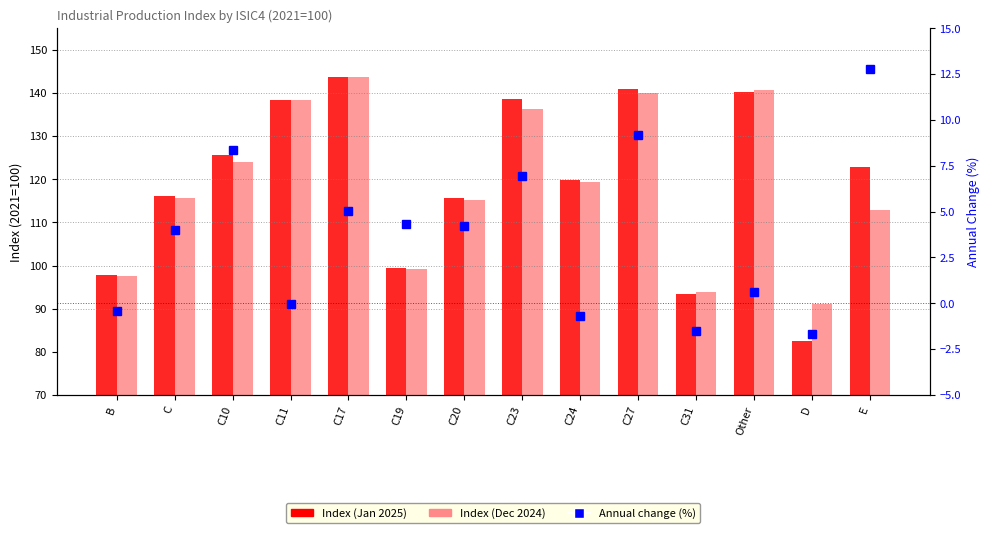

The Index (Dec 2024) series shows 40.4 at E. True or false?

False